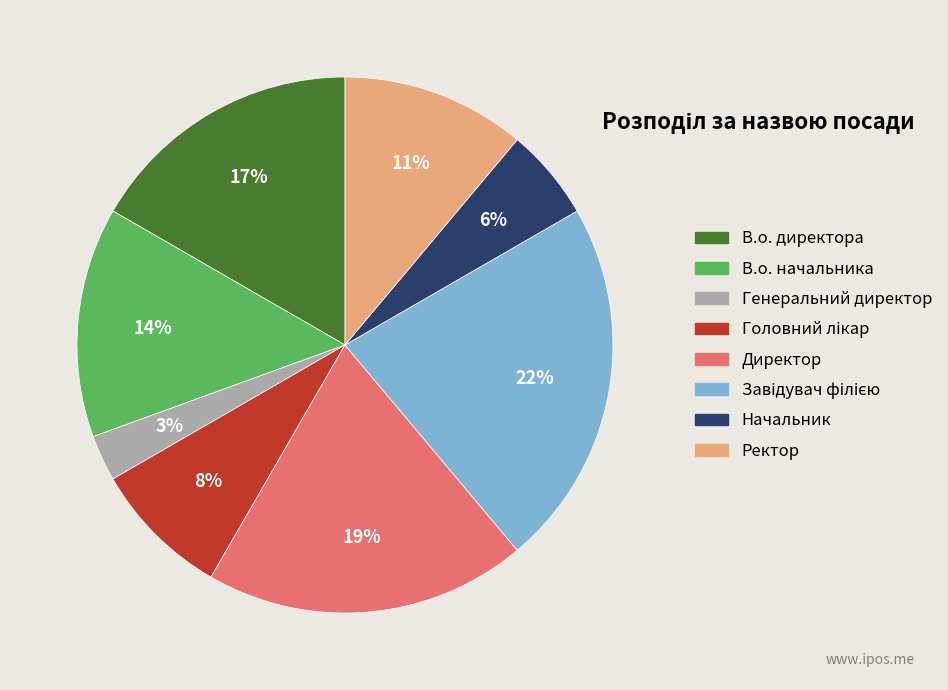

Combined, do Директор and Генеральний директор account for over 50%?

No